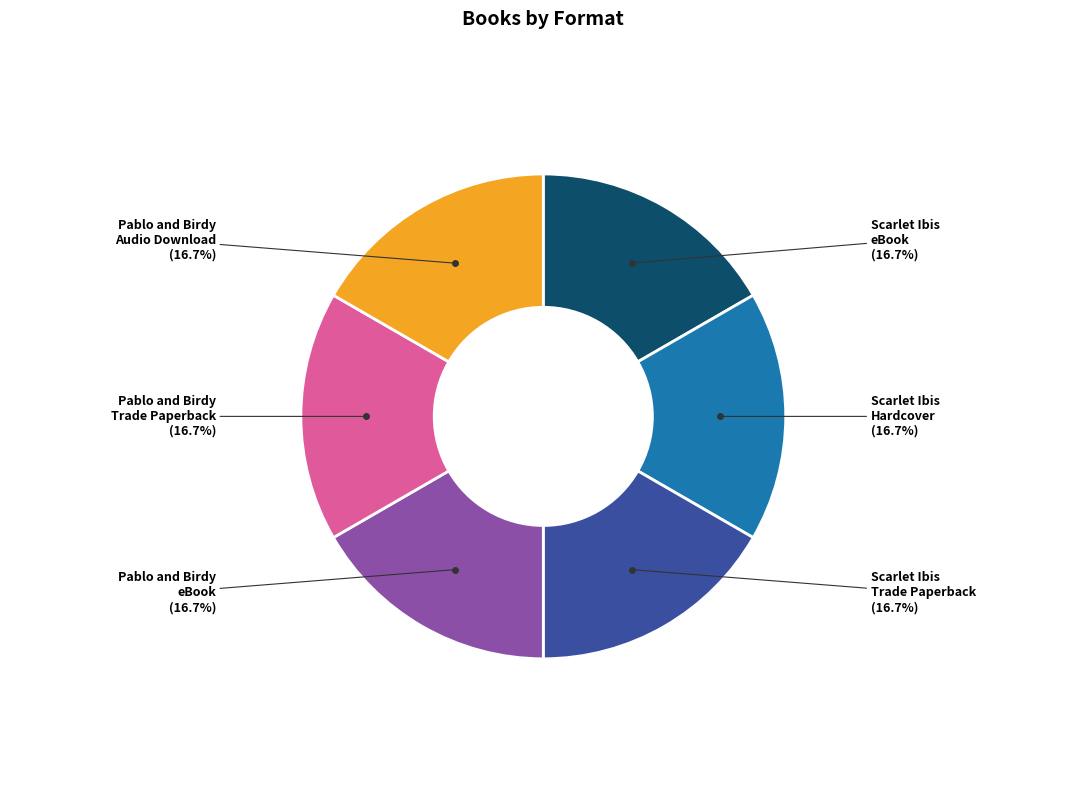

Does any single category account for the majority?

No